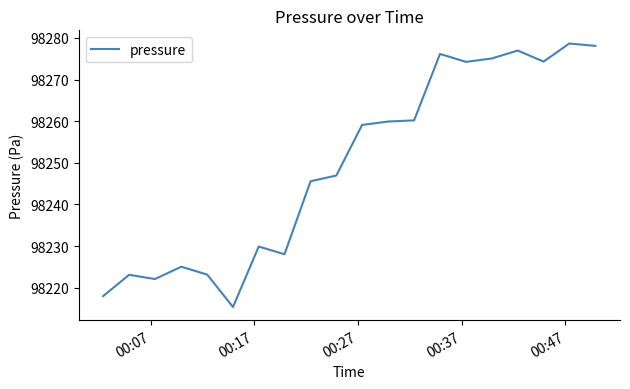

What is the smallest value displayed?

98215.3